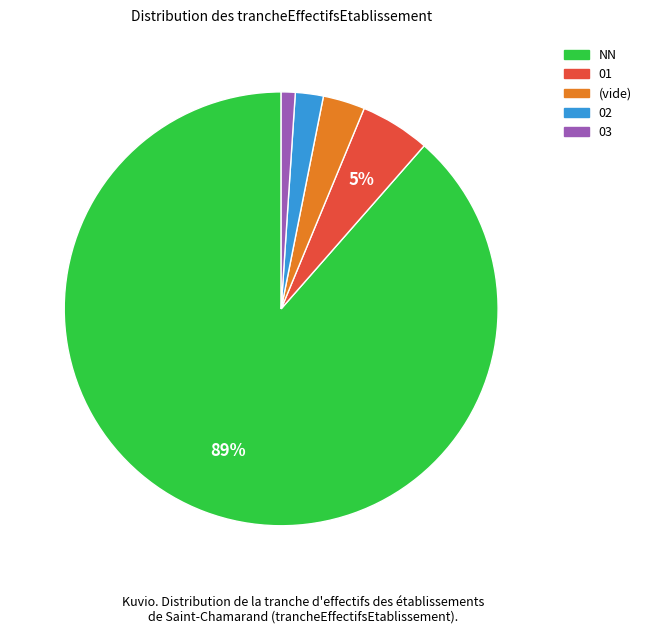

Is there a majority slice in this chart?

Yes